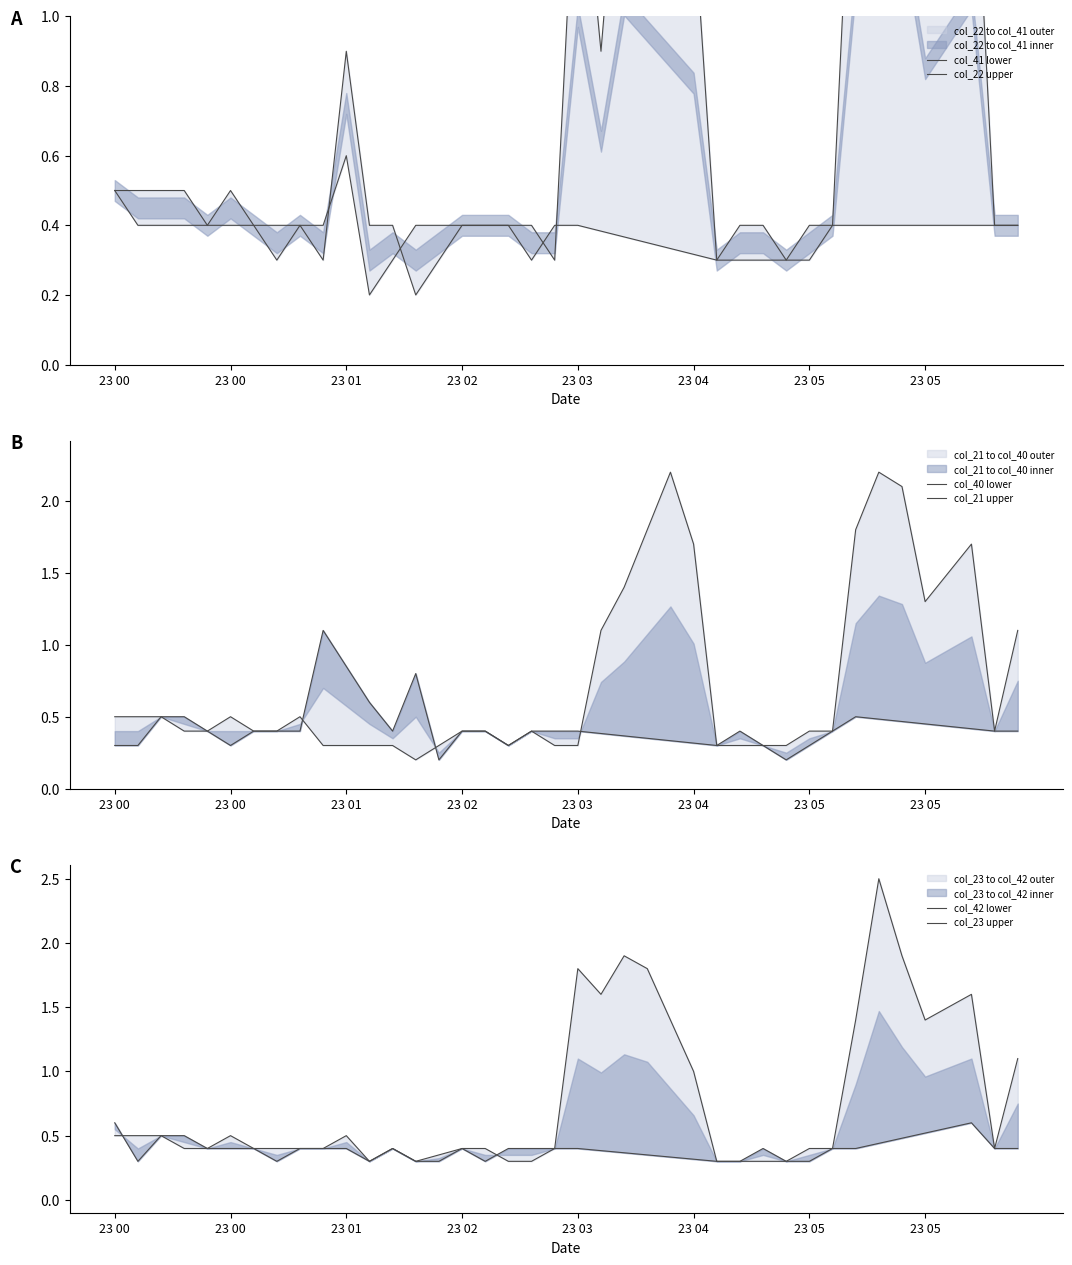

What is the difference between the second highest and second lowest values in the col_23 upper series?

1.6